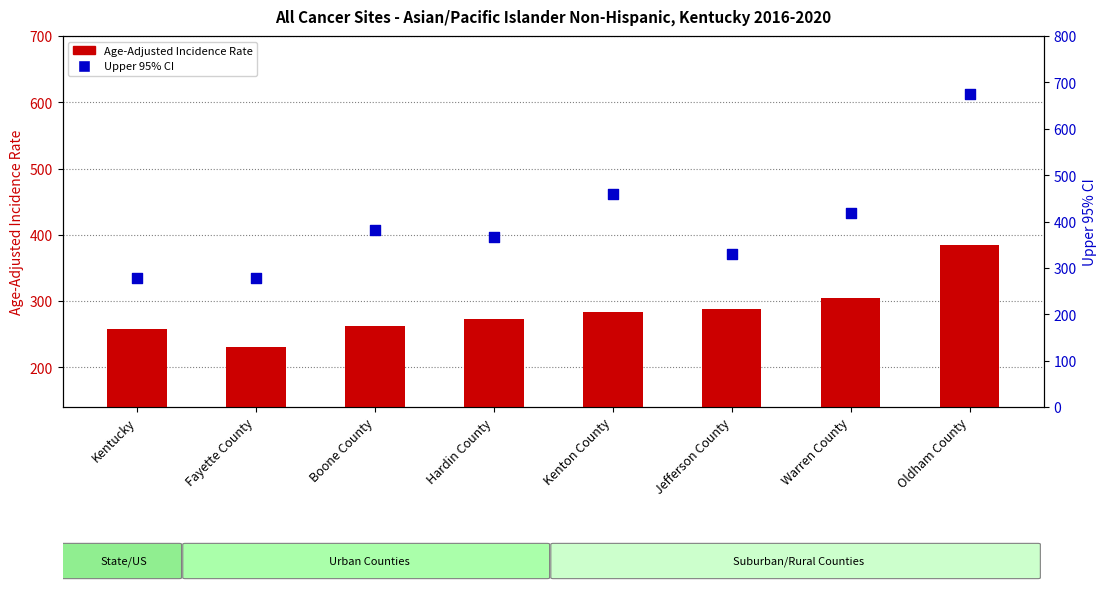

Which series has the largest total across all categories?

Upper 95% CI